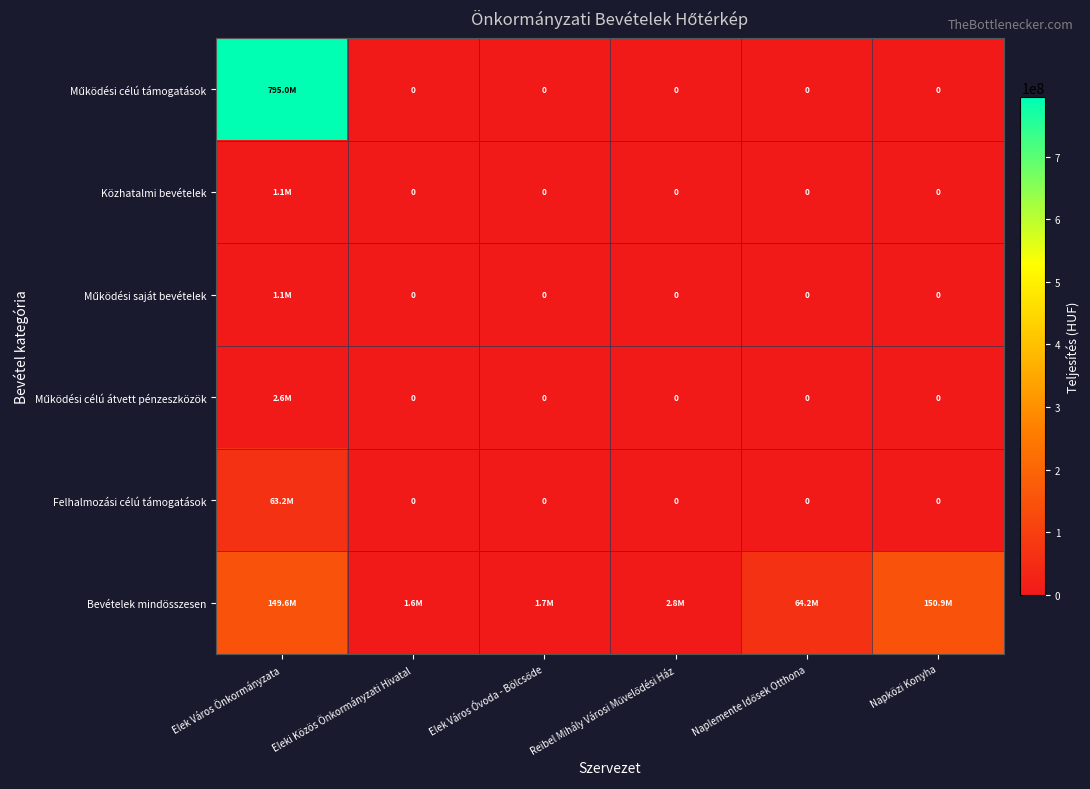

True or false: Felhalmozási célú támogatások has a value of 0 at Reibel Mihály Városi Művelődési Ház.

True